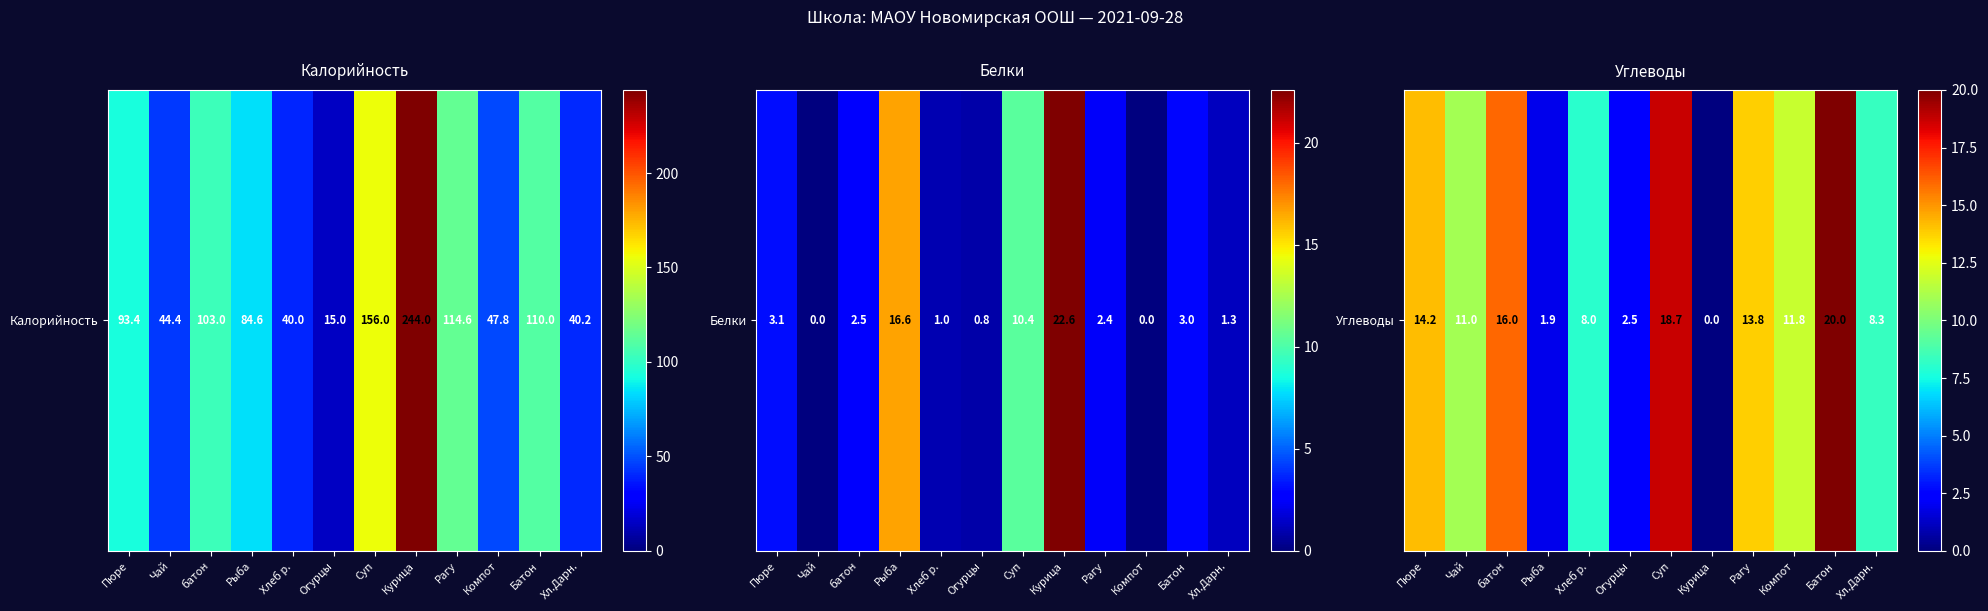

What is the sum of all values?

126.2